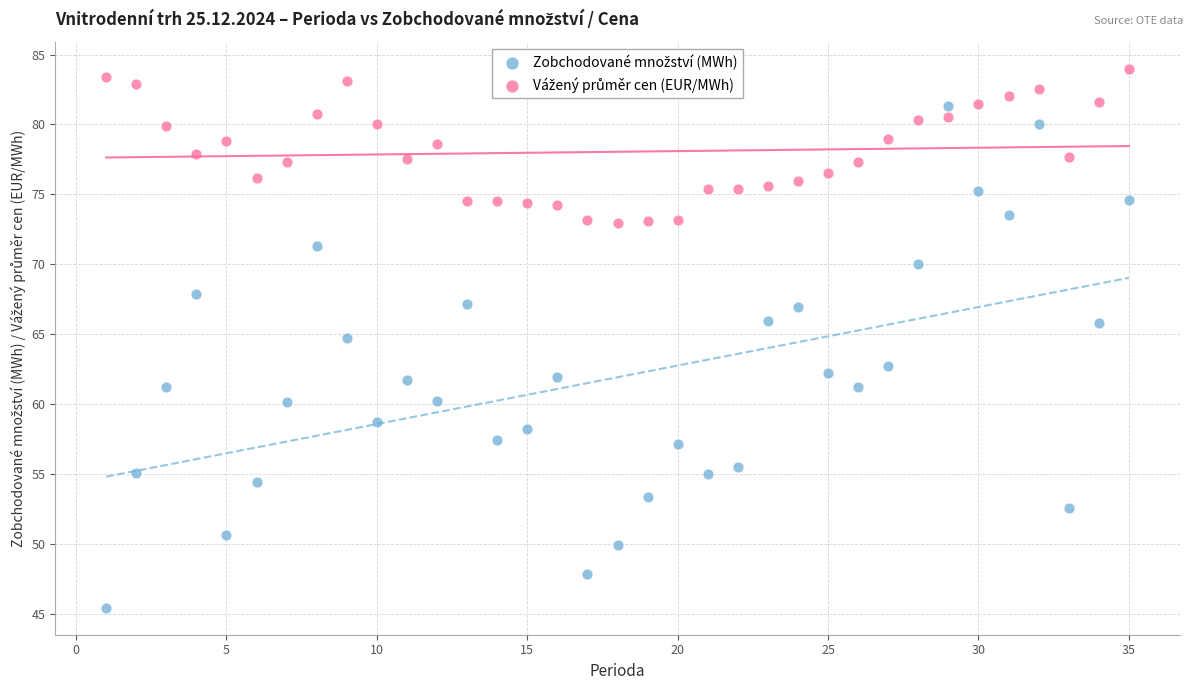

What is the X range (max minus min) for the scatter plot?

34.0